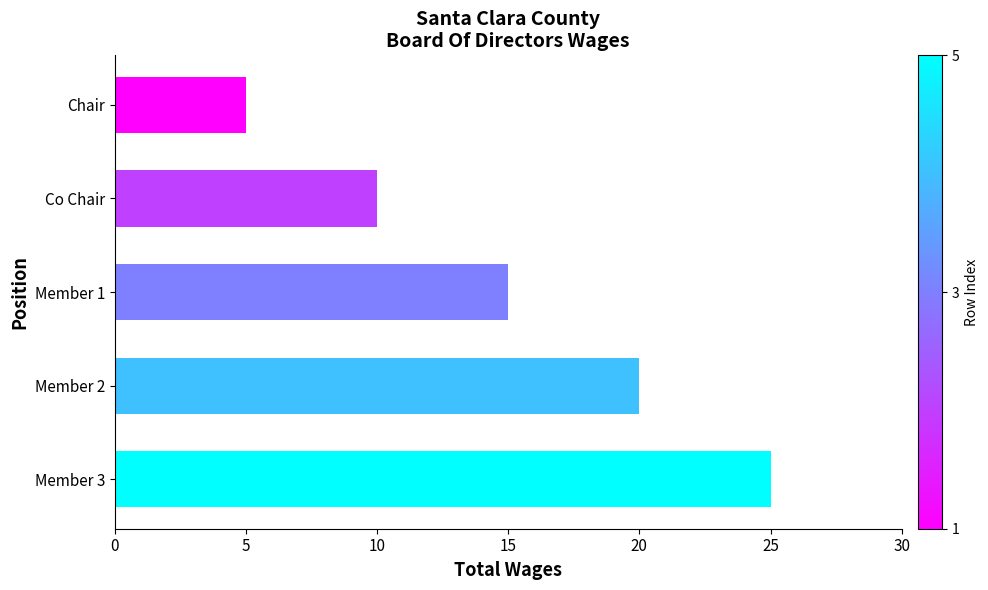

Reading top to bottom, list all the values displayed in this chart.

Chair=5	Co Chair=10	Member 1=15	Member 2=20	Member 3=25